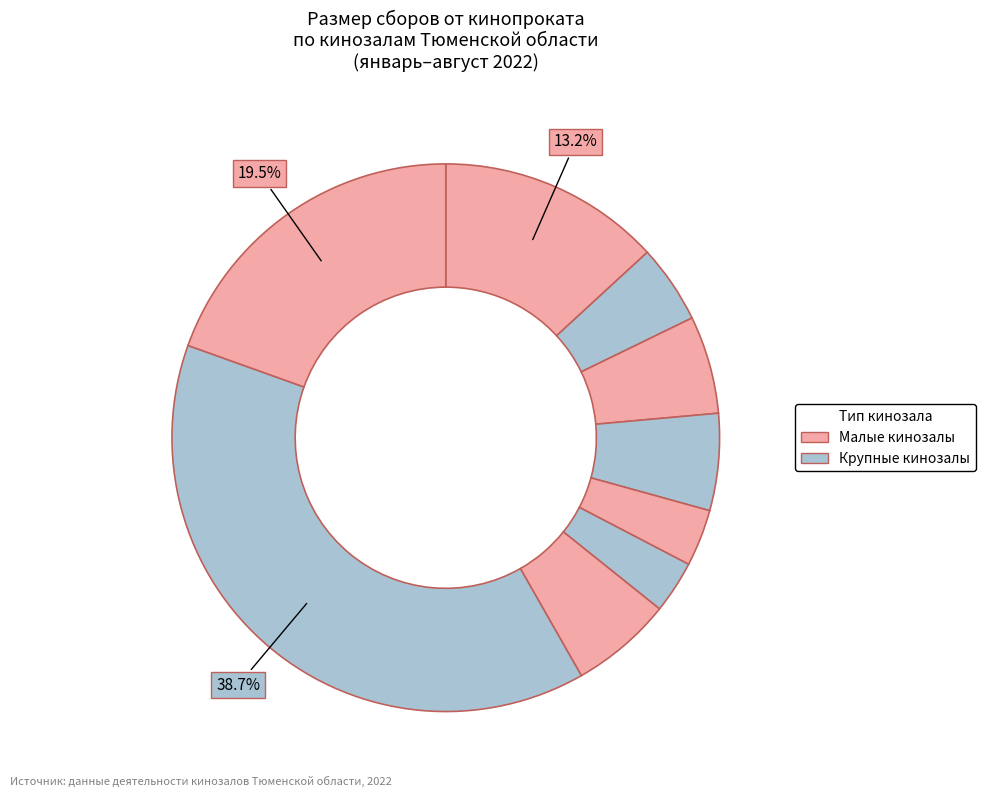

Which category has the biggest portion of the pie?

Зал 2 Кинотеатр Премьера Ялуторовск